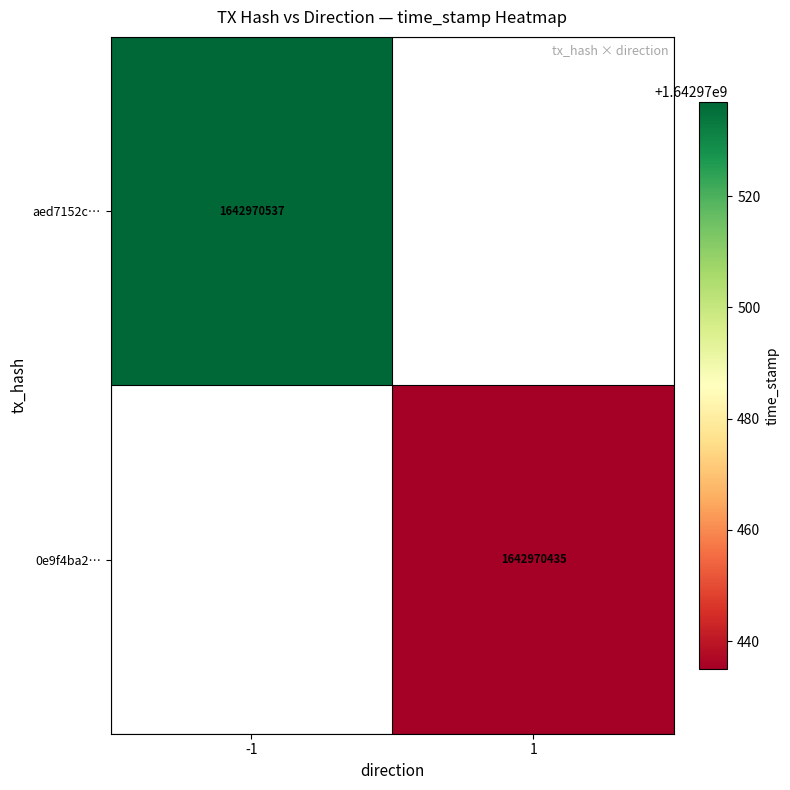

Reading left to right, extract all data points from this chart.

aed7152c7910b3c50673800d47476135293dc90: -1	1642970537
0e9f4ba26fd8fb4f52ddd1d5def15a98b041884: 1	1642970435